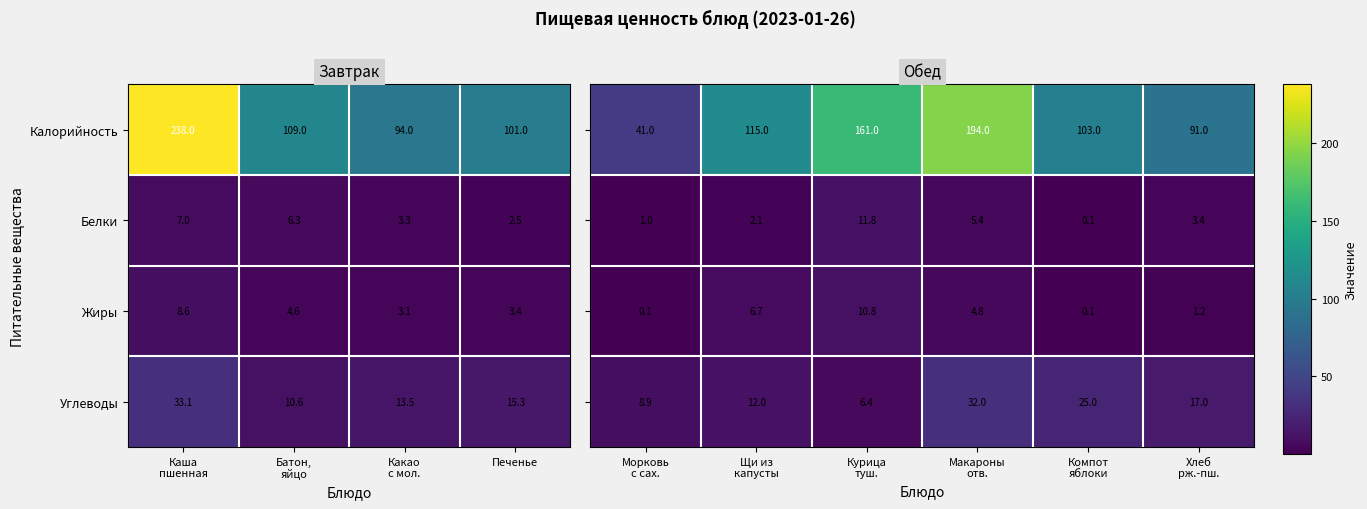

What is the highest value of the Калорийность series?

238.0